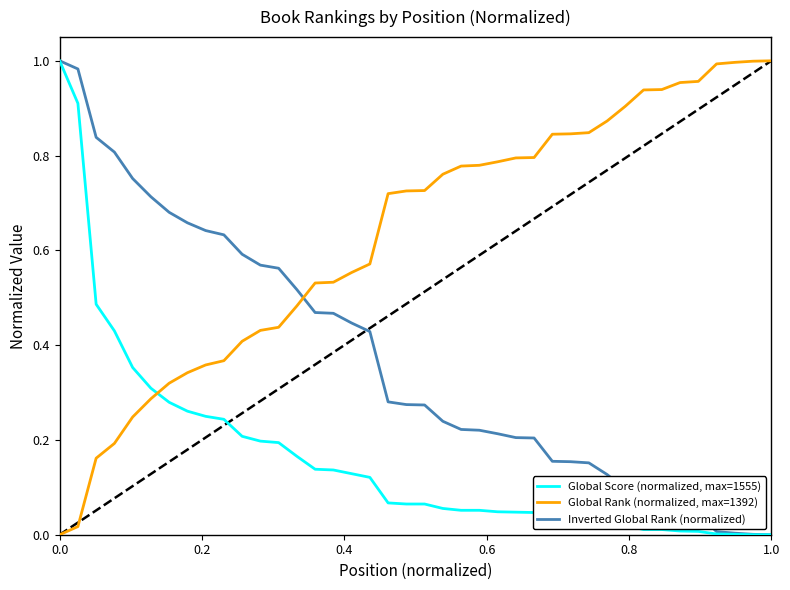

At how many categories does at least one series exceed 0?

40